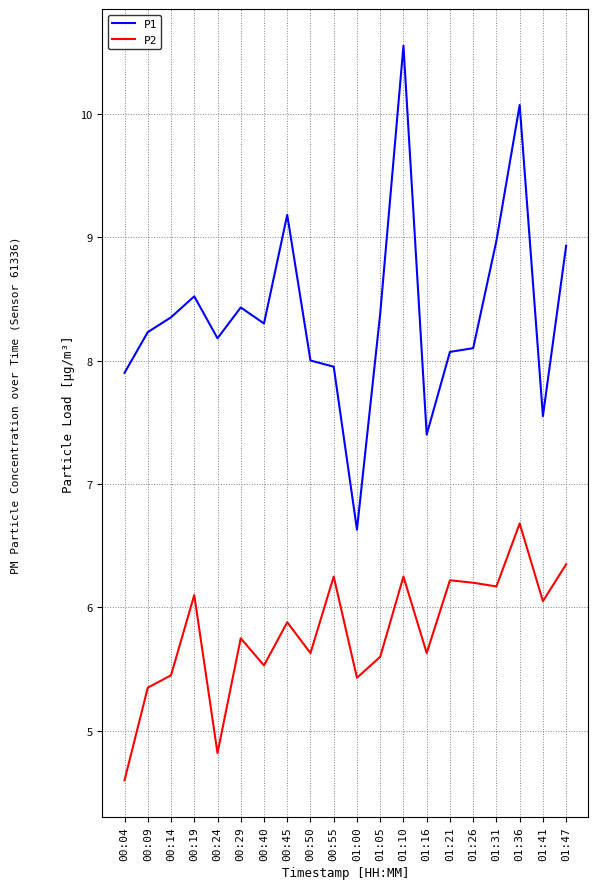

At which label does P1 reach its peak?

01:10